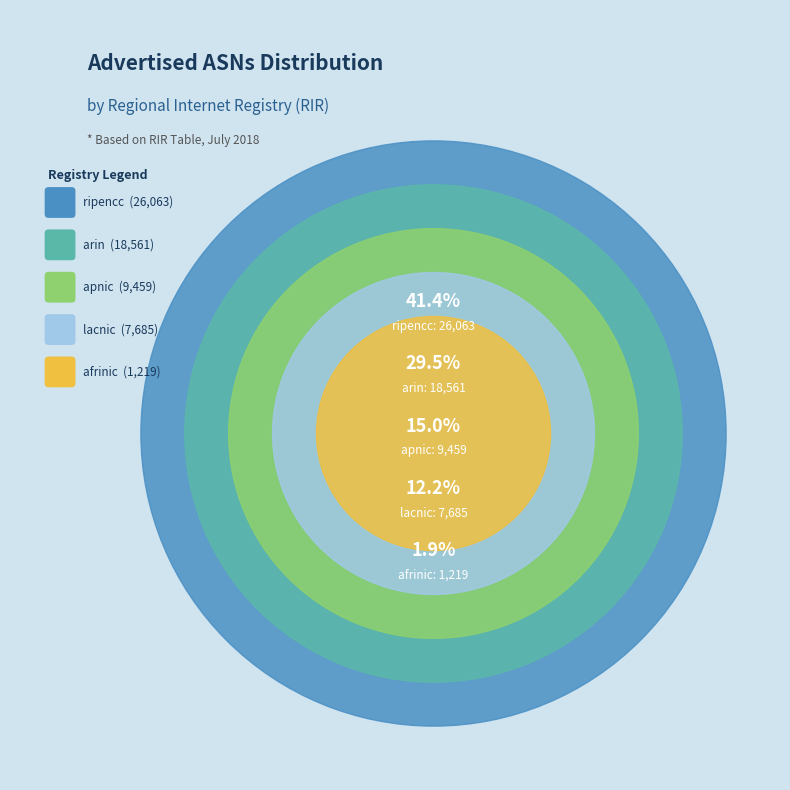

Does arin account for over 50% of the chart?

No